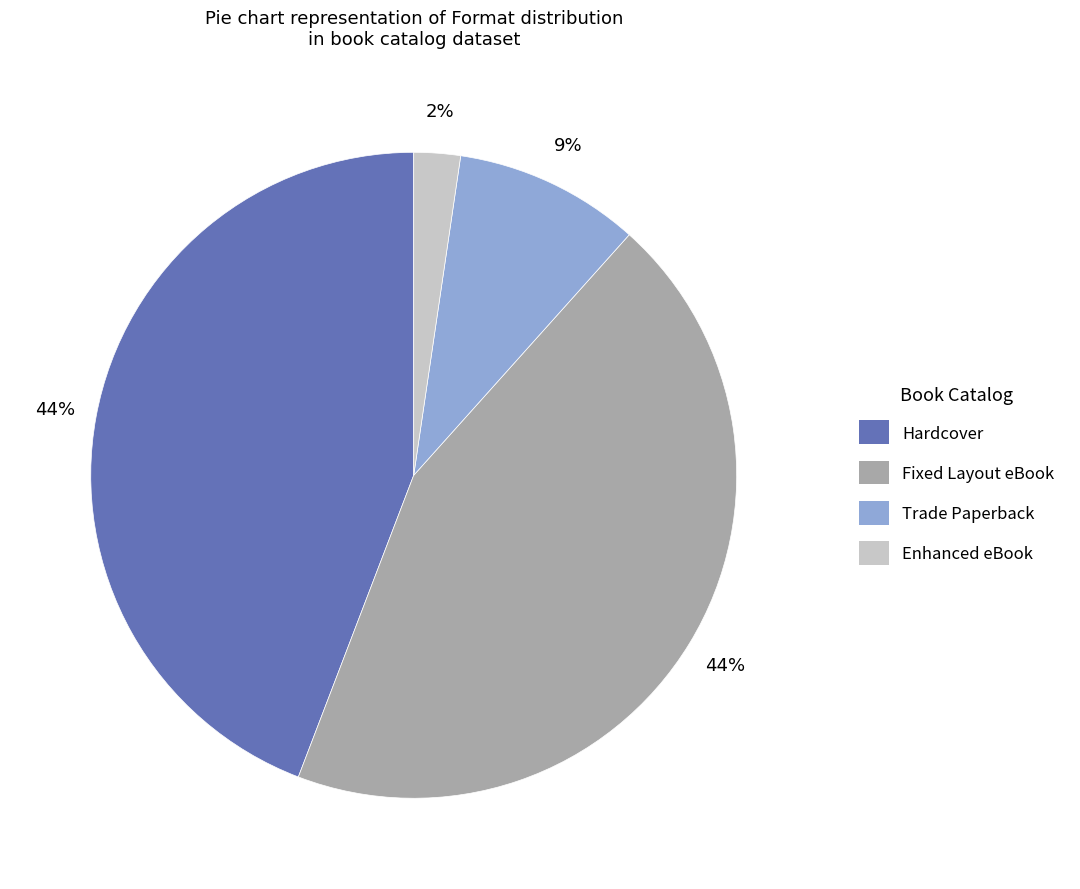

Is it true that Fixed Layout eBook is 55% of the pie?

False